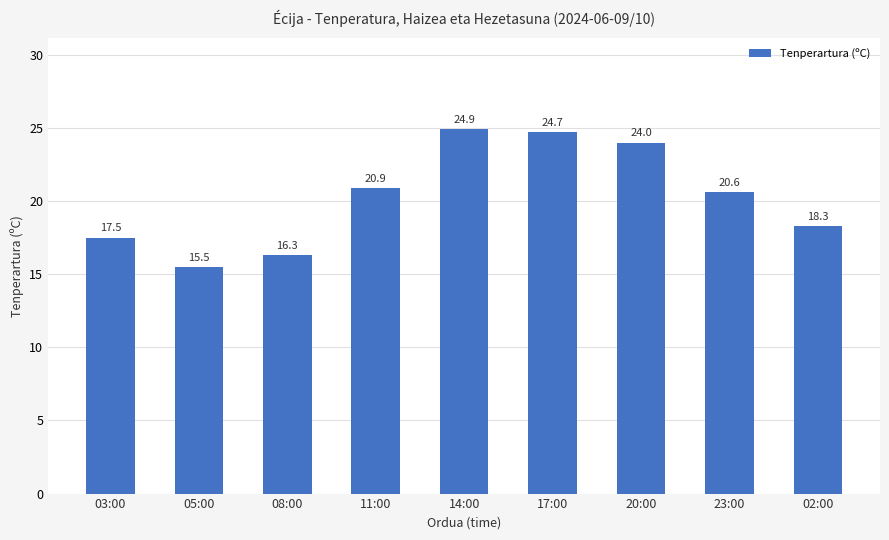

Which label corresponds to the largest value in the chart?

14:00